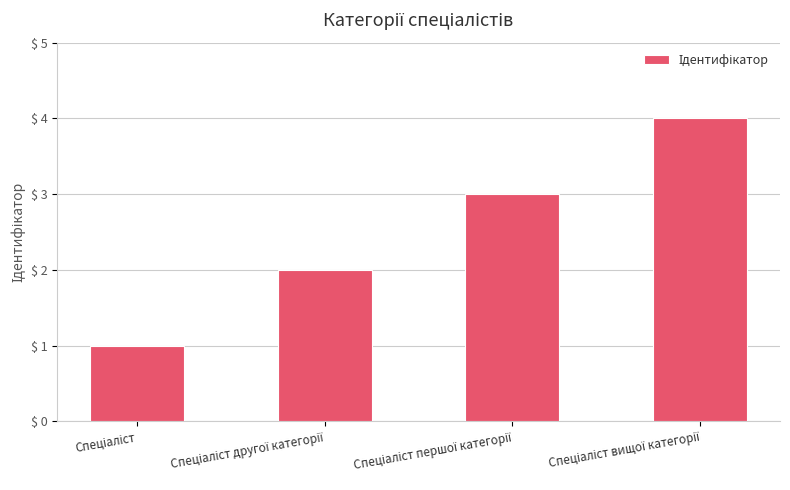

What is the maximum value shown in the chart?

4